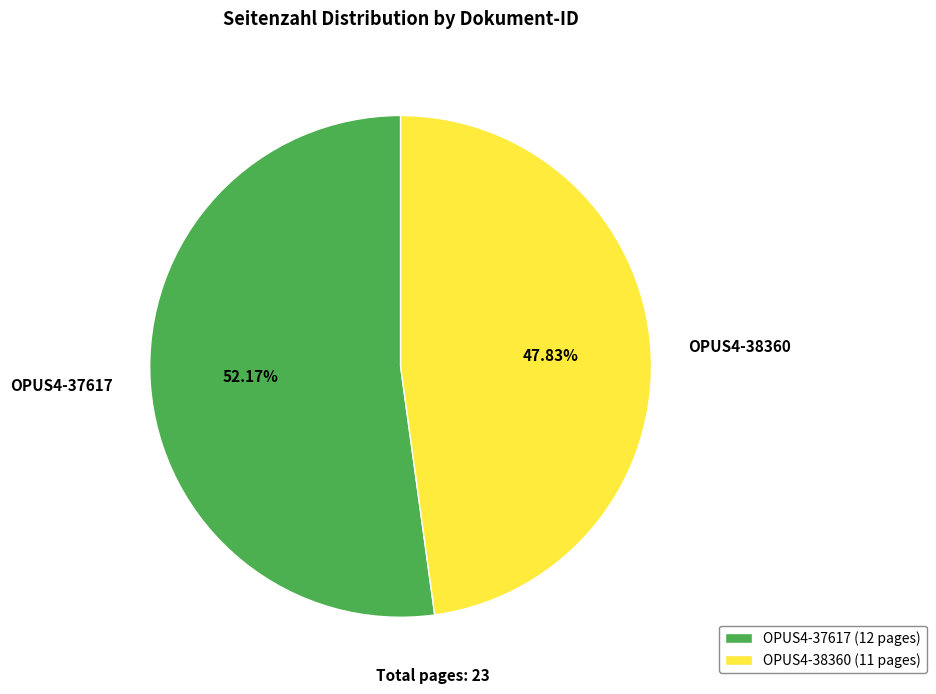

Approximately how many times larger is the value at OPUS4-38360 compared to OPUS4-37617?

0.9